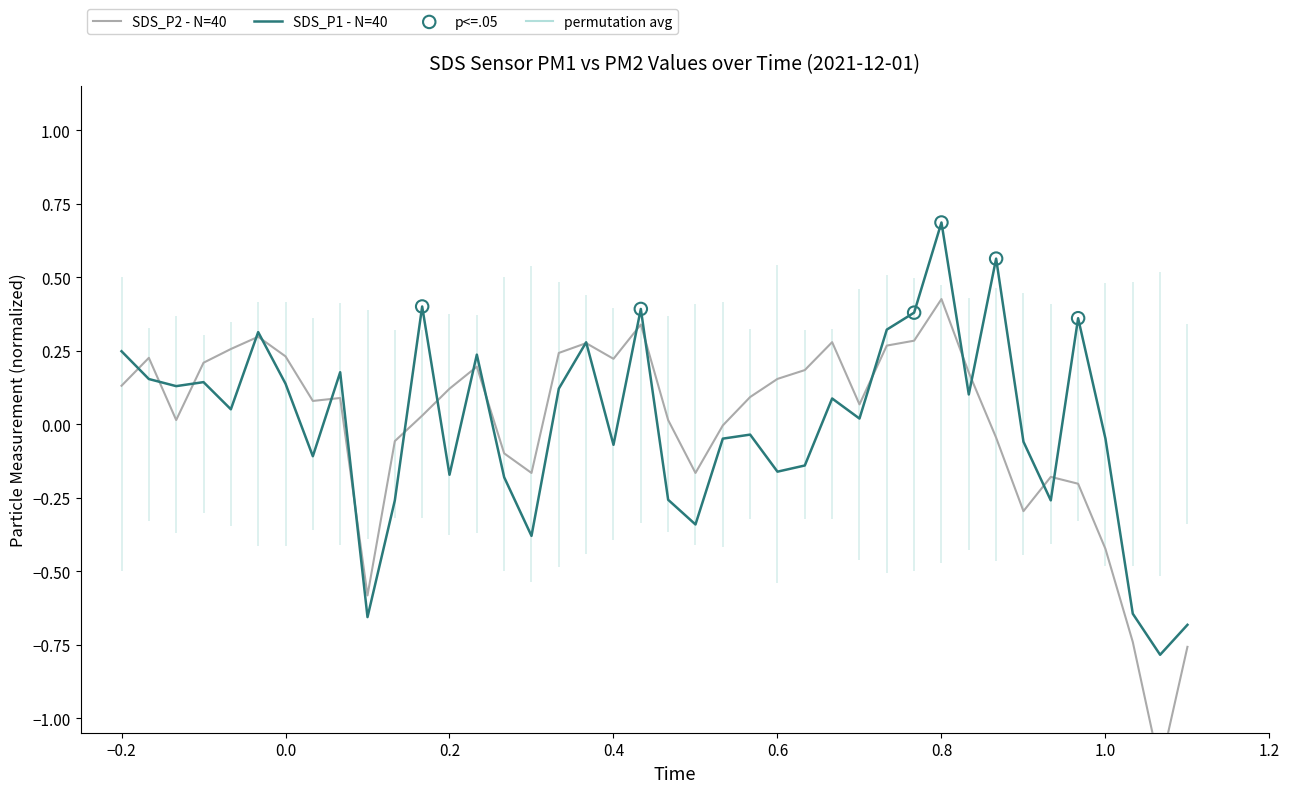

Which series reaches the minimum Y coordinate?

SDS_P2